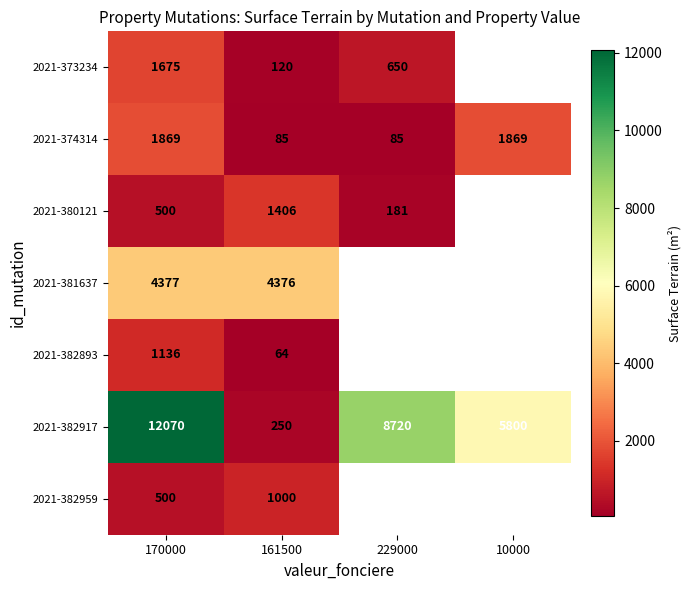

What is the total value across all series at 170000?

22127